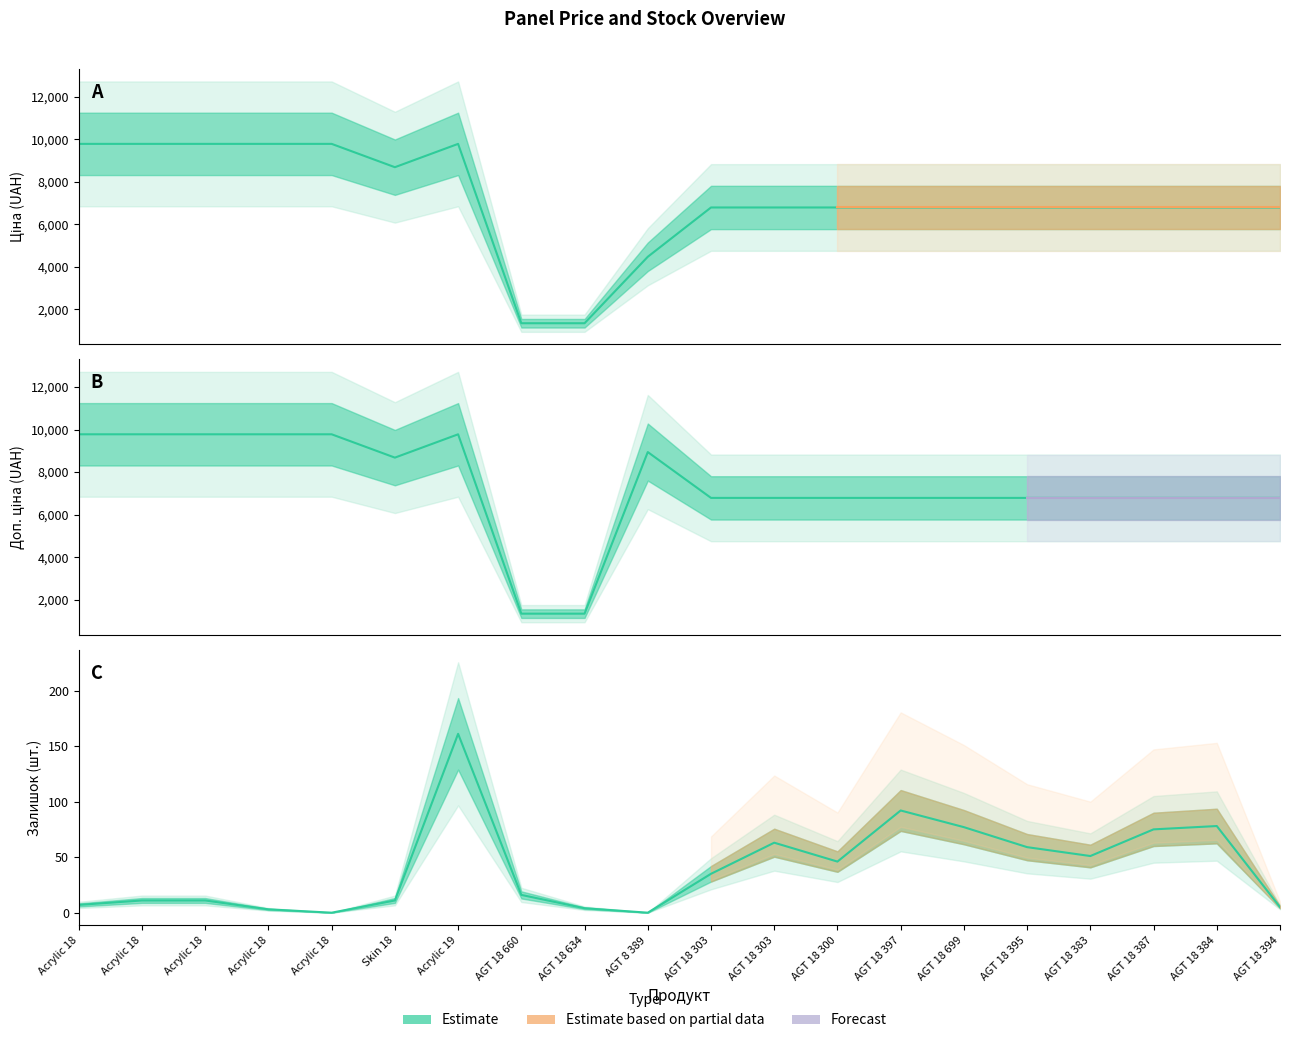

What is the average value of the Доп. ціна series?

7342.1